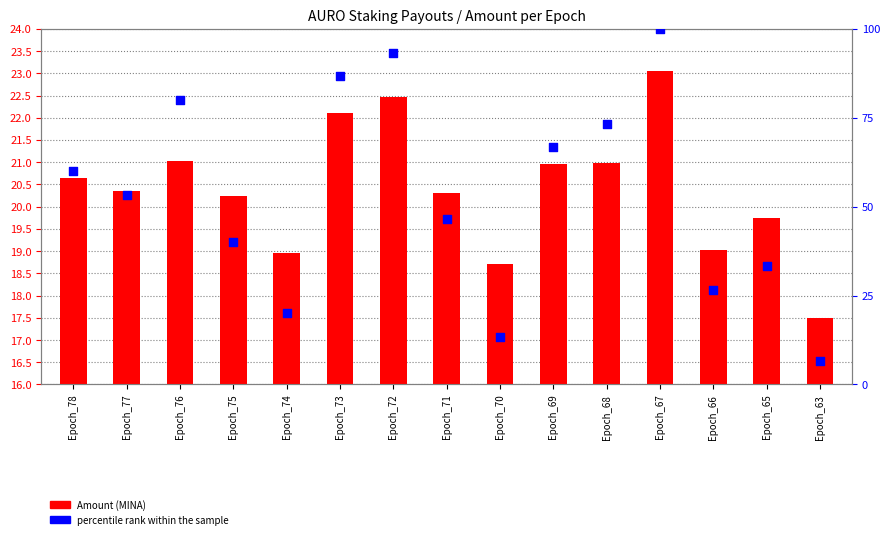

Which series reaches the maximum Y coordinate?

percentile rank within the sample